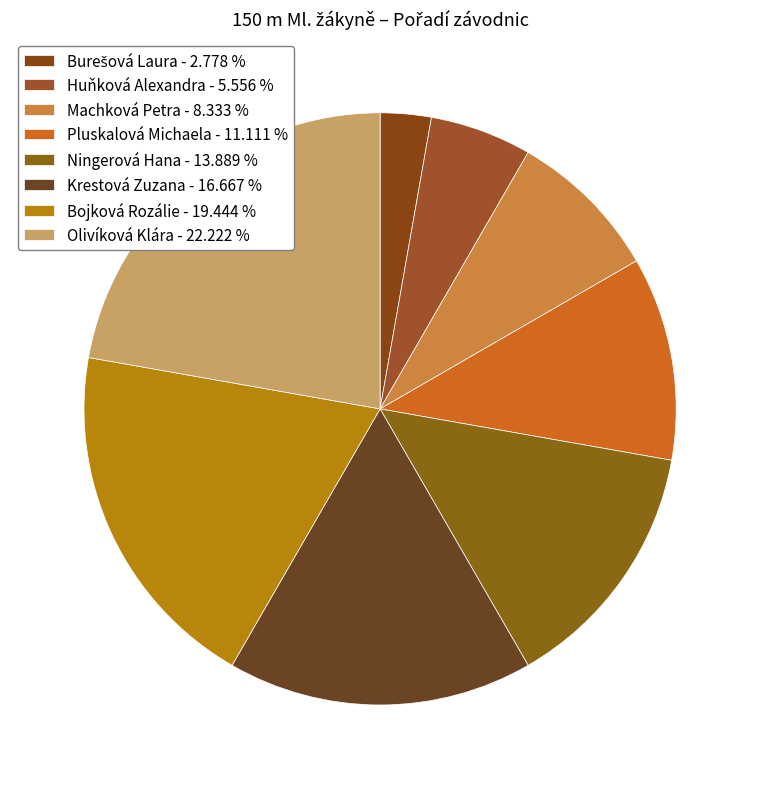

To the nearest percent, what percentage of the pie is Ningerová Hana?

14%